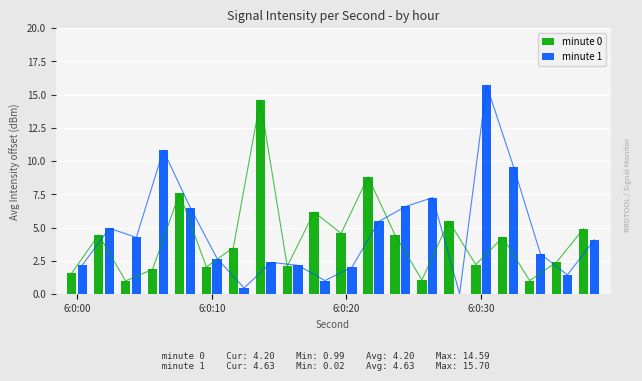

What is the sum of all minute 0 values?

84.1